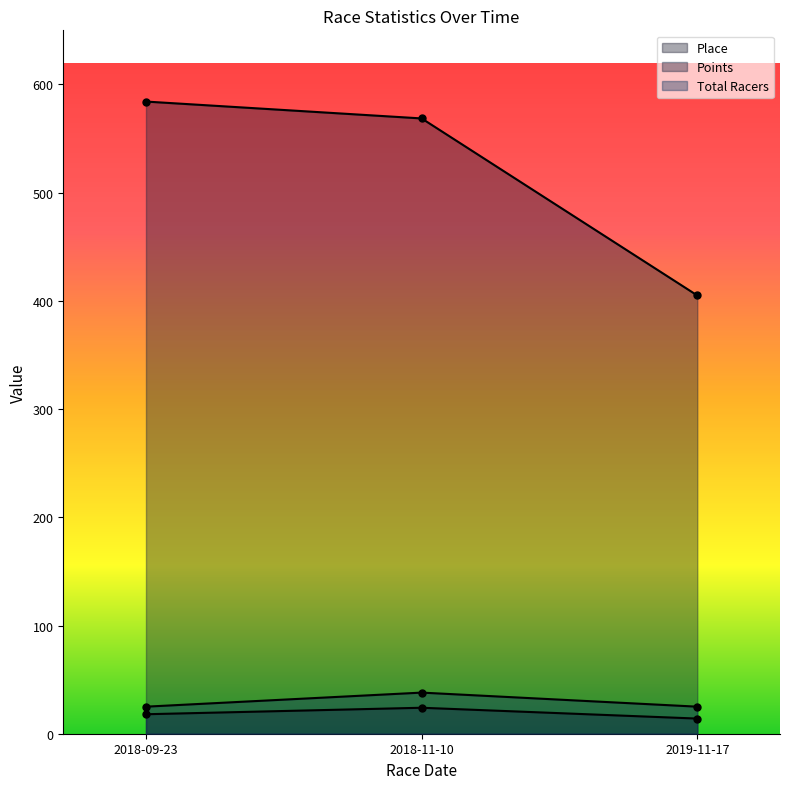

True or false: Place has a value of 42.8 at 2018-11-10.

False